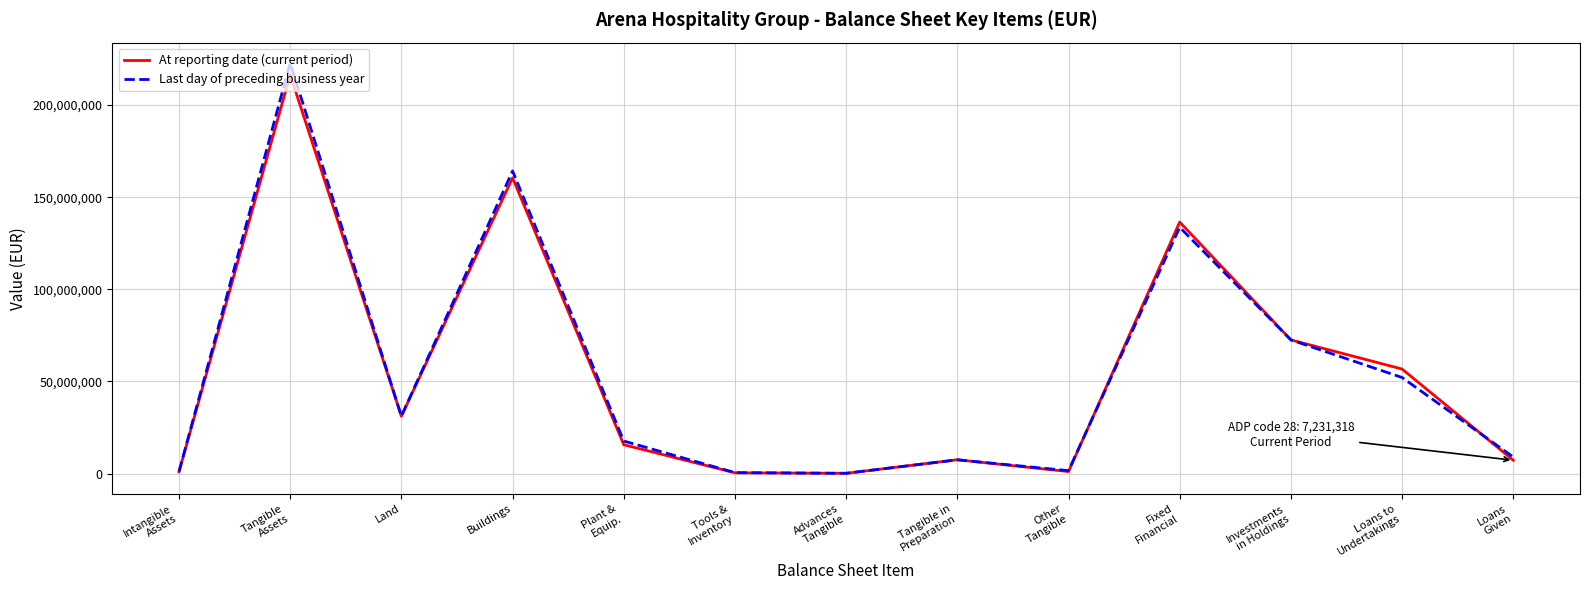

How many lines are shown in the chart?

2